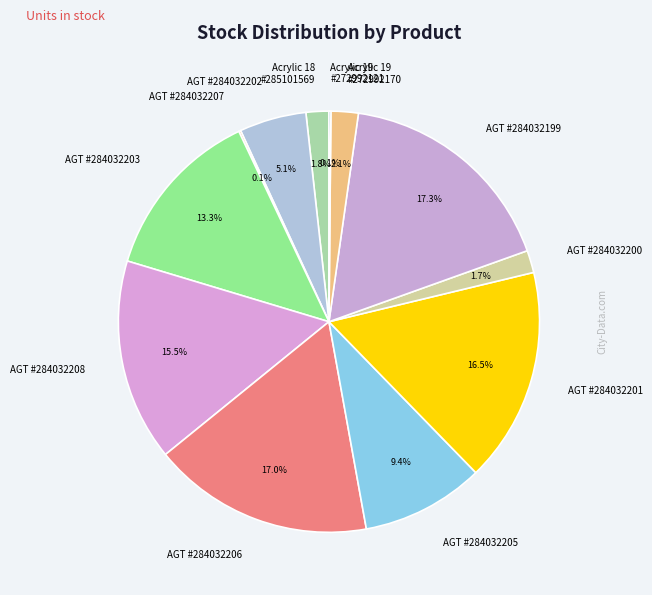

Is there a majority slice in this chart?

No